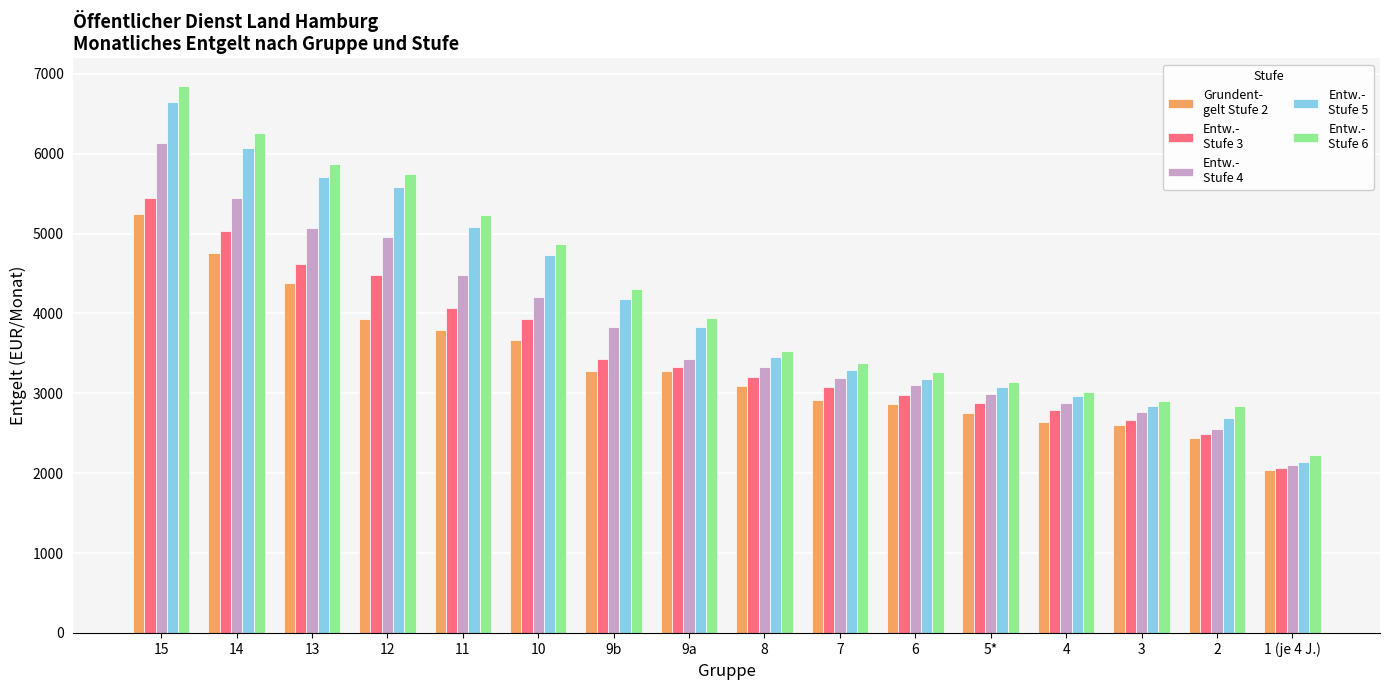

What is the total value across all series at 12?

24700.3